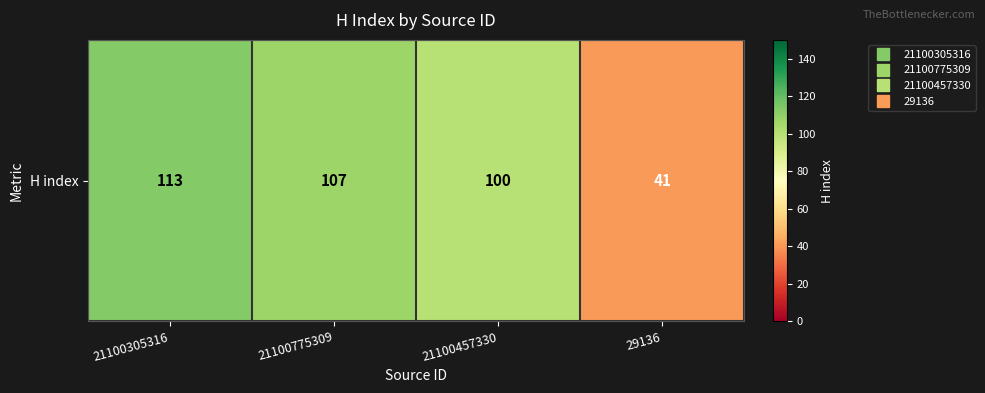

True or false: the data shows 100 at 21100457330.

True